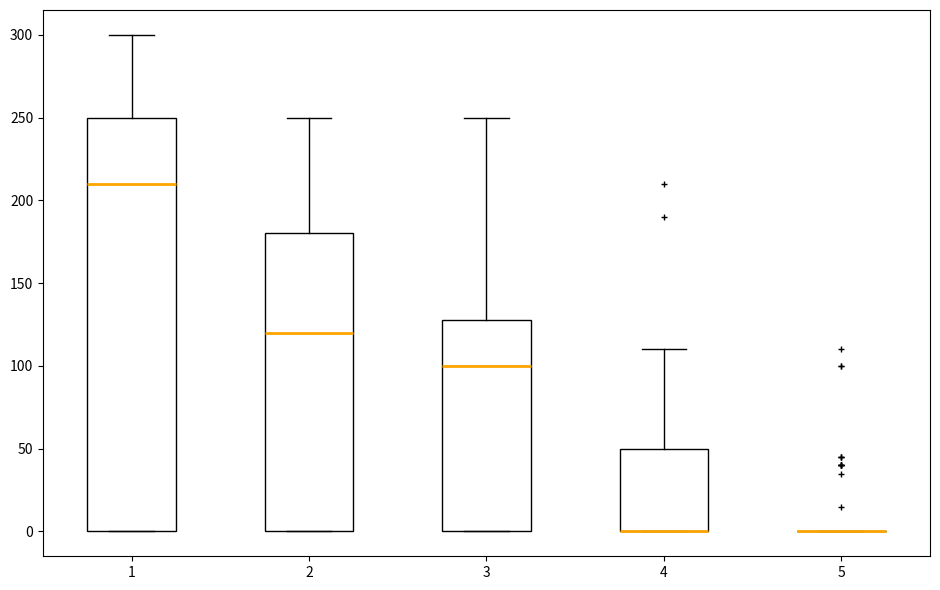

Comparing the boxes themselves (not the whiskers), which one is the tallest?

1